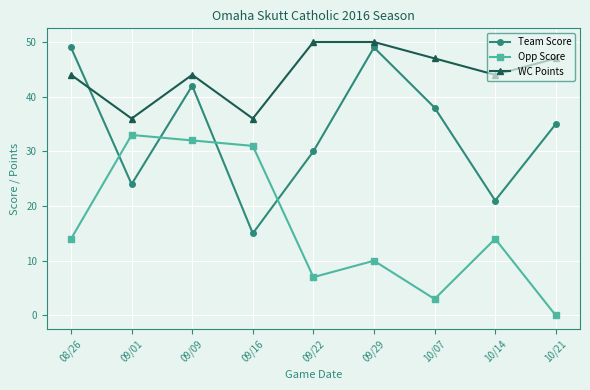

What position from the right is 10/14?

2